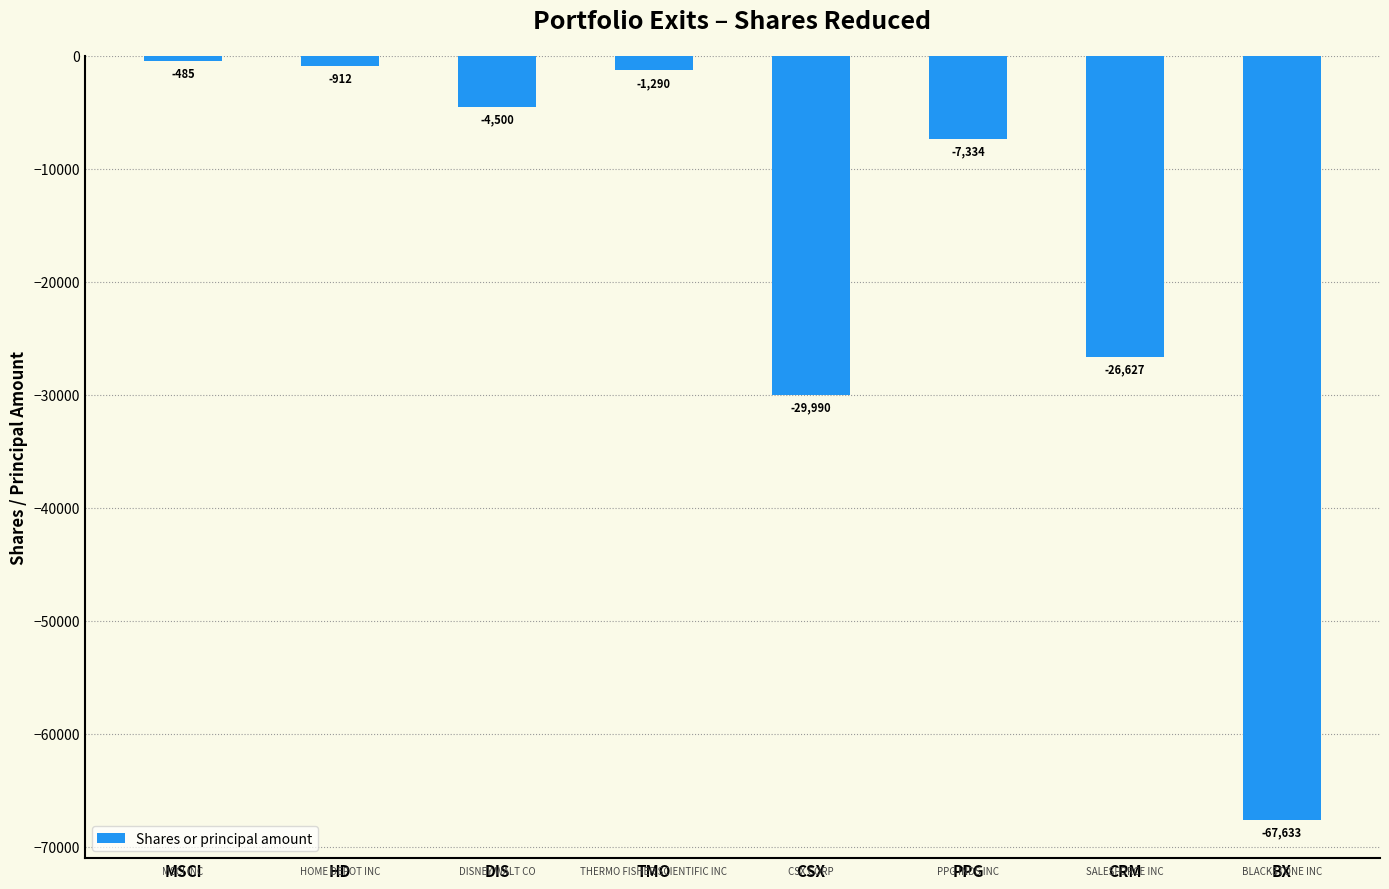

Where does the data first go above -4500?

MSCI